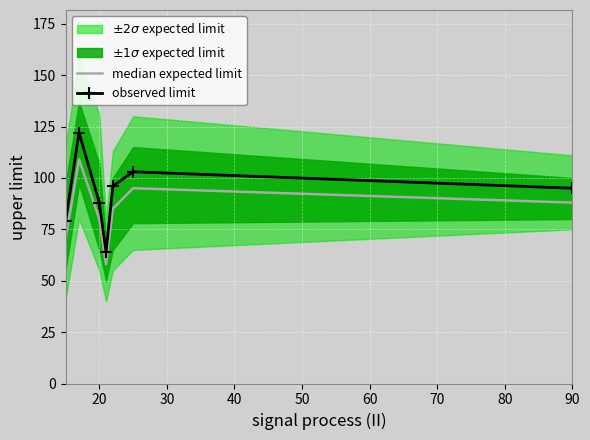

True or false: median expected limit has a value of 80 at 20.

True